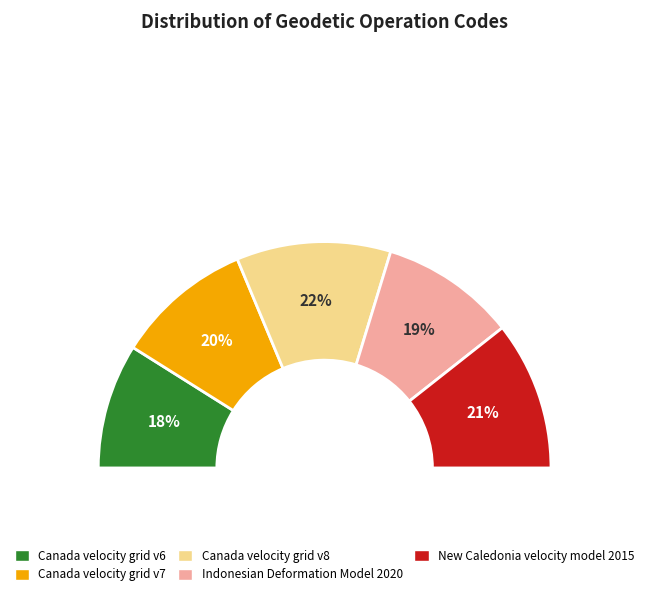

What percentage is the Canada velocity grid v8 slice, to the nearest percent?

22%